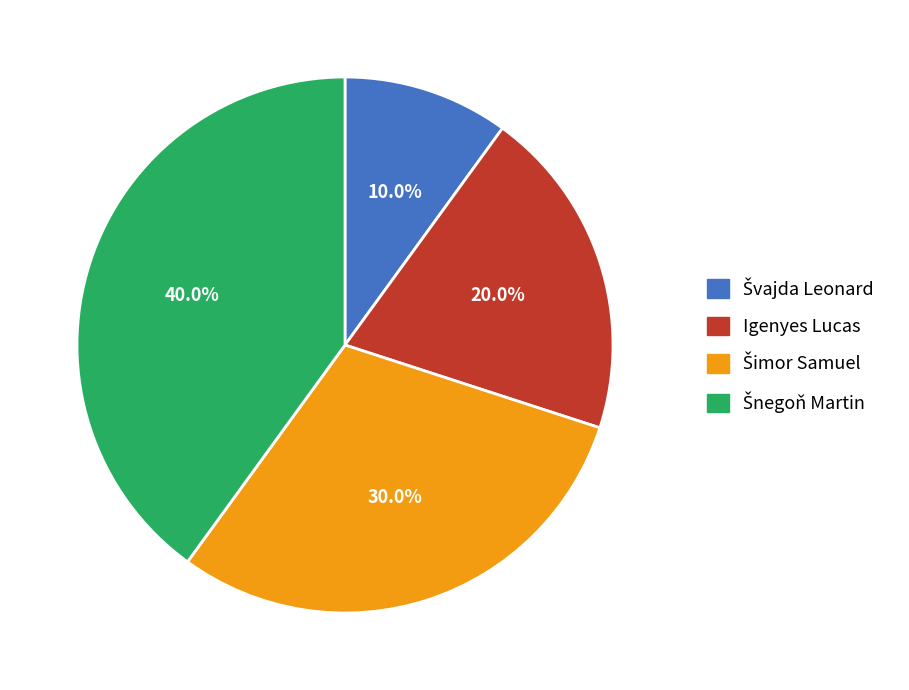

Is Igenyes Lucas the majority of the pie?

No